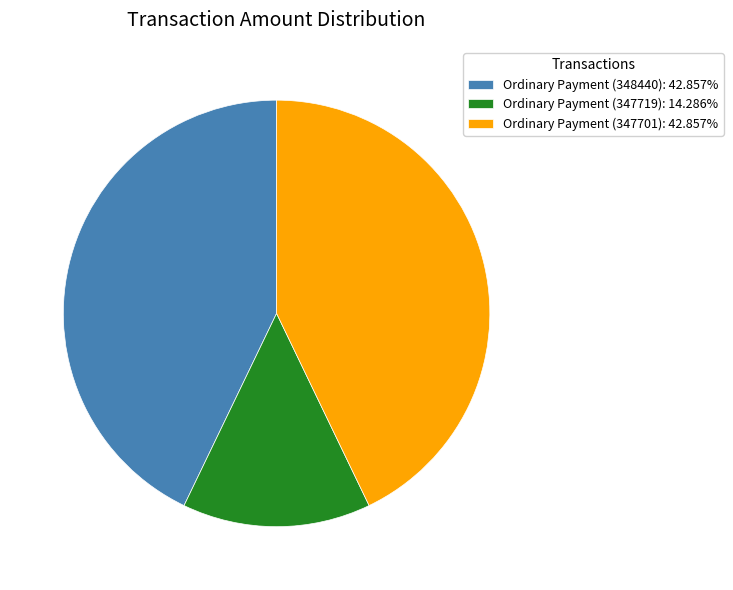

Is Ordinary Payment (348440): 42.857% the majority of the pie?

No